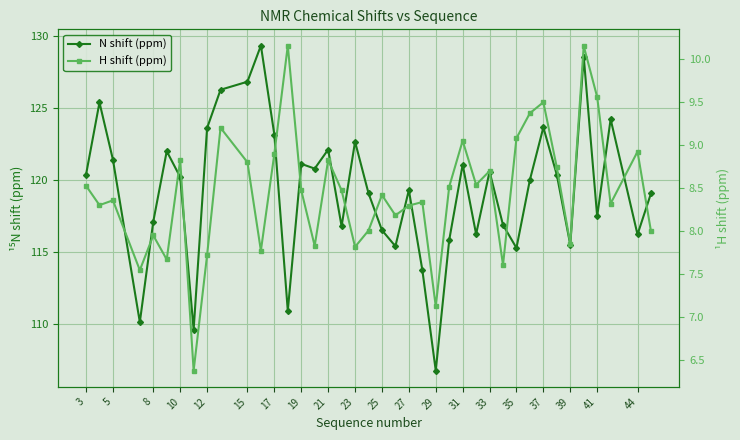

What is the difference between the maximum and minimum values in the H shift (ppm) series?

3.8